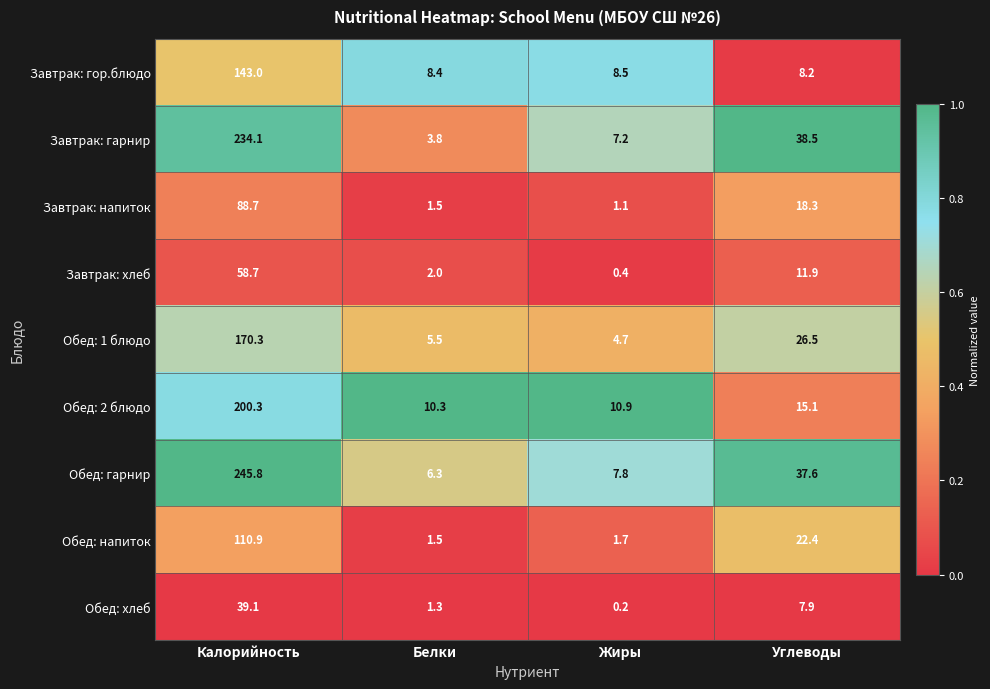

At which label is Завтрак: гарнир closest to 118?

Углеводы